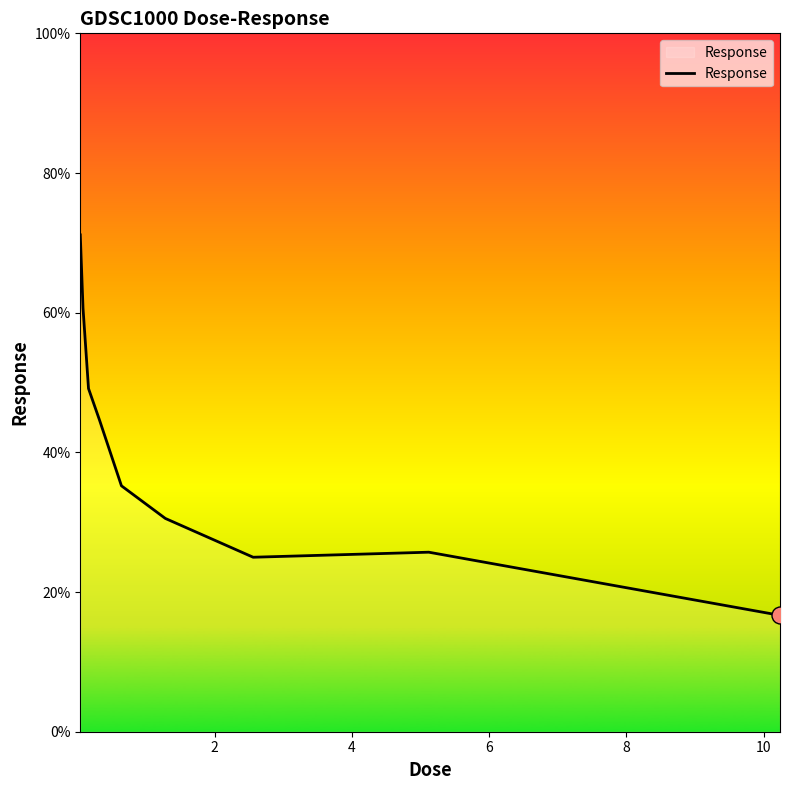

What is the difference between the maximum and minimum values?

54.5